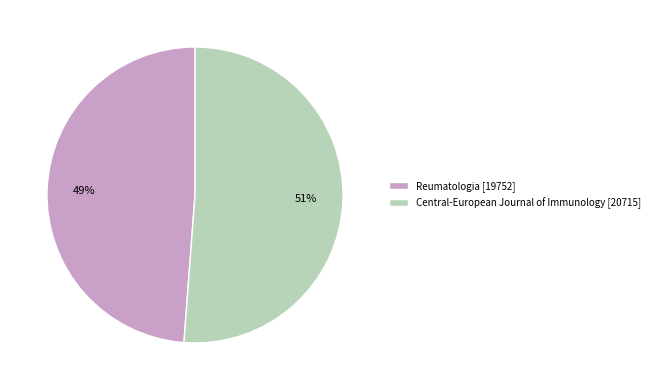

Between Central-European Journal of Immunology and Reumatologia, which is larger?

Central-European Journal of Immunology